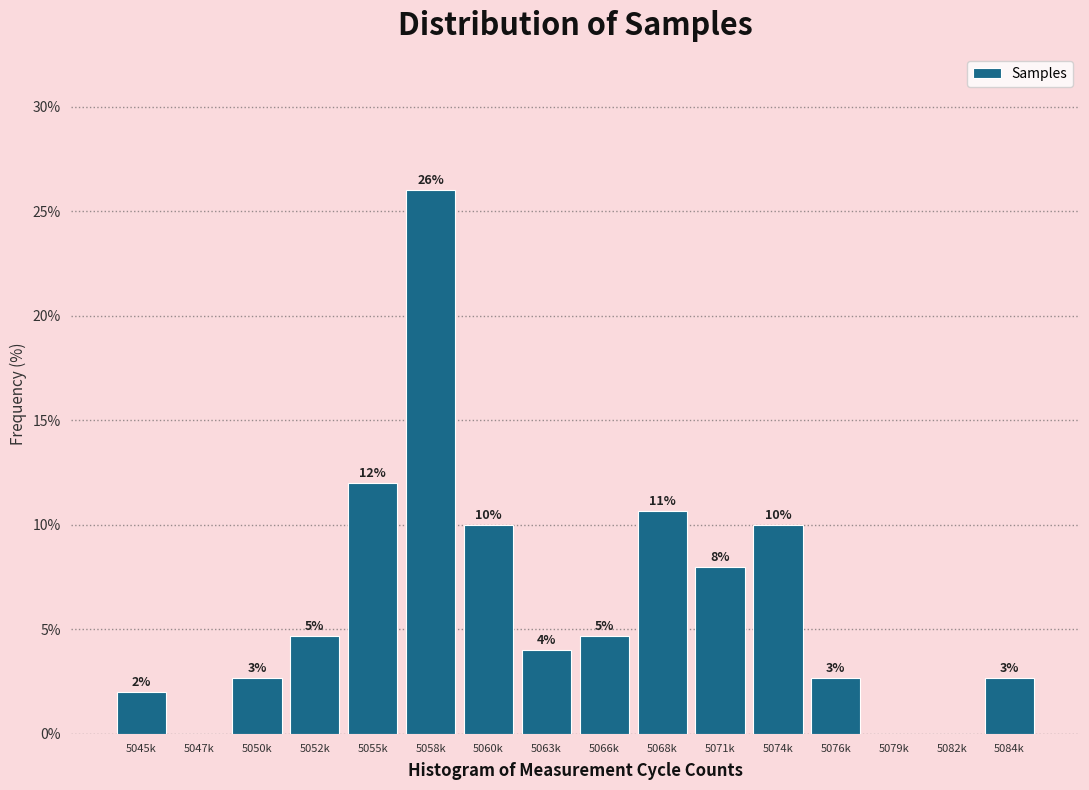

Where is the data nearest to the value 13?

5055k